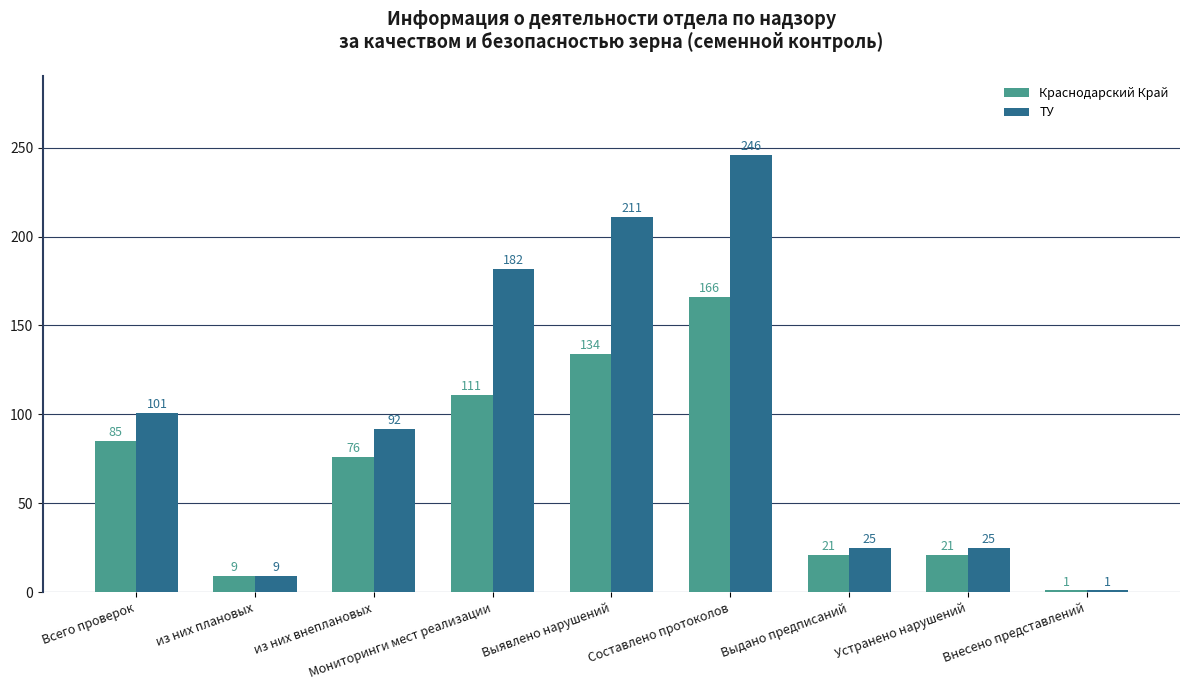

Where does the ТУ series first go above 92?

Всего проверок